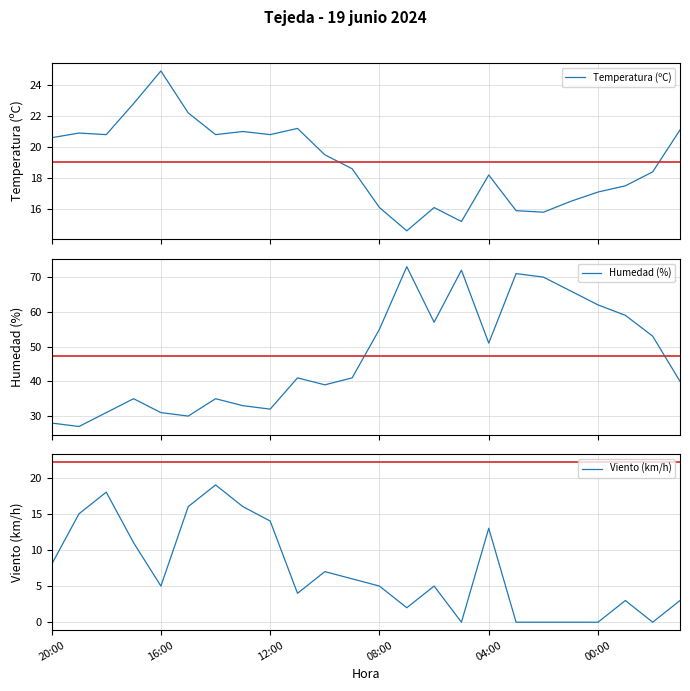

What is the minimum value for Temperatura (ºC)?

14.6